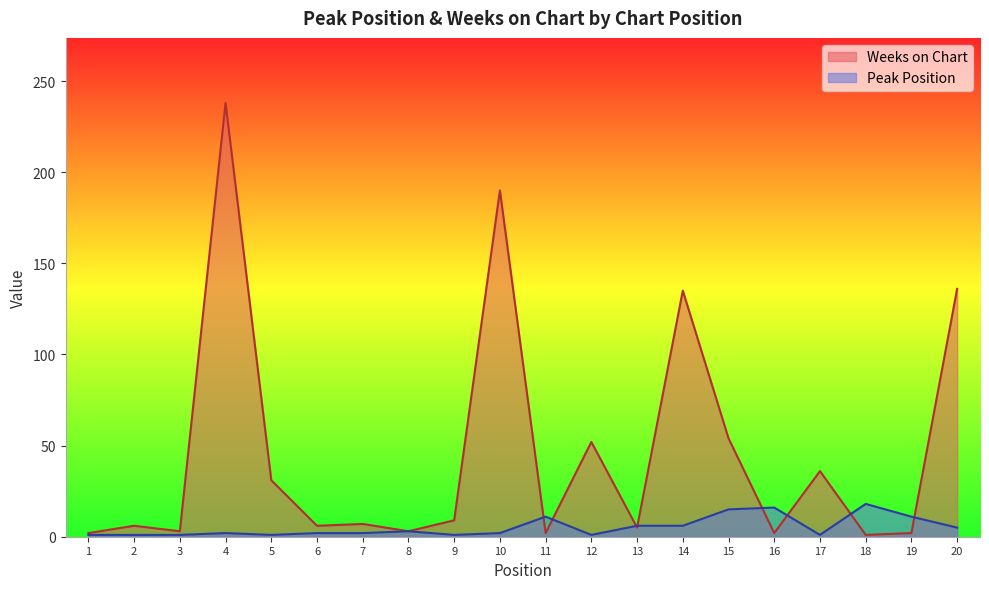

How many lines are shown in the chart?

2